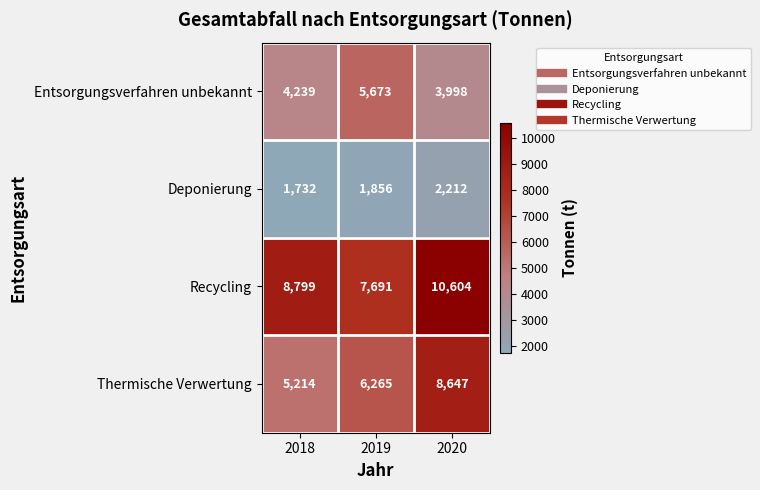

What is the total value across all series at 2019?

21485